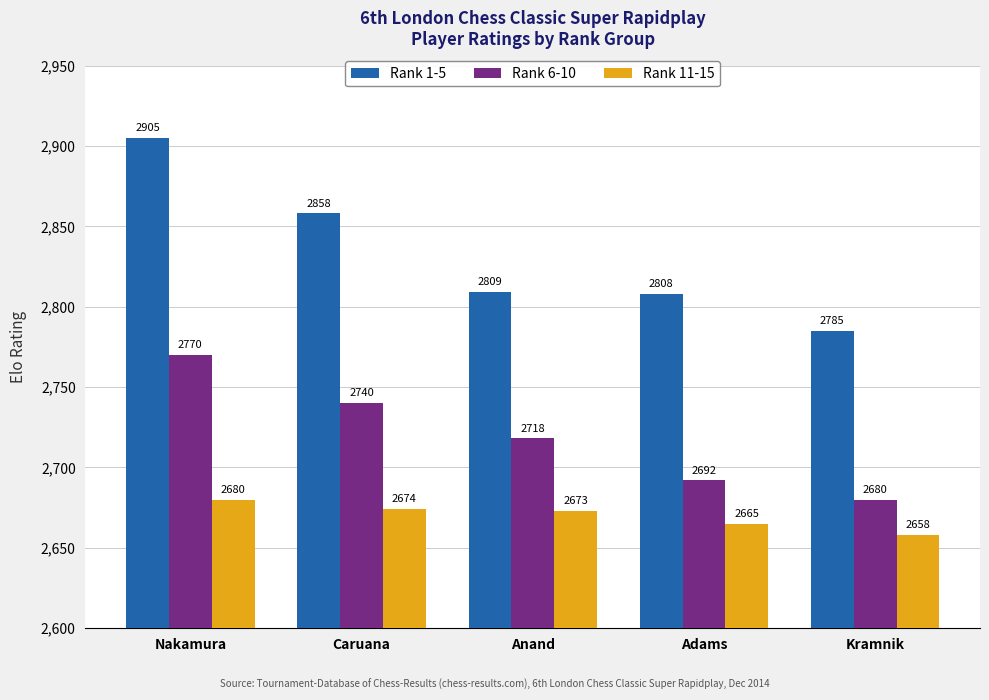

Reading left to right, transcribe all the data shown in this chart.

Rank 1-5: Nakamura=2905	Caruana=2858	Anand=2809	Adams=2808	Kramnik=2785
Rank 6-10: Nakamura=2770	Caruana=2740	Anand=2718	Adams=2692	Kramnik=2680
Rank 11-15: Nakamura=2680	Caruana=2674	Anand=2673	Adams=2665	Kramnik=2658